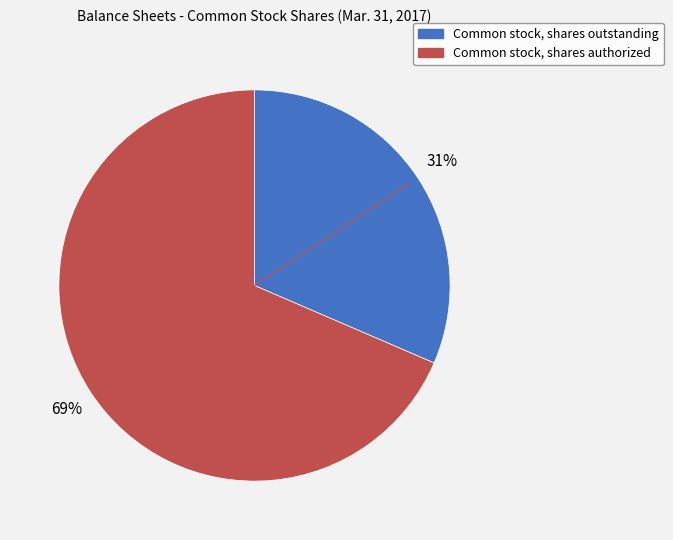

To the nearest percent, what is the combined percentage of Common stock, shares outstanding and Common stock, shares authorized?

100%